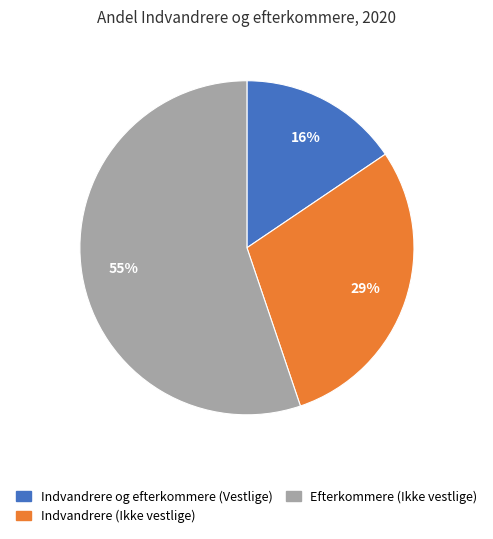

To the nearest percent, what portion does Indvandrere og efterkommere (Vestlige) represent?

16%